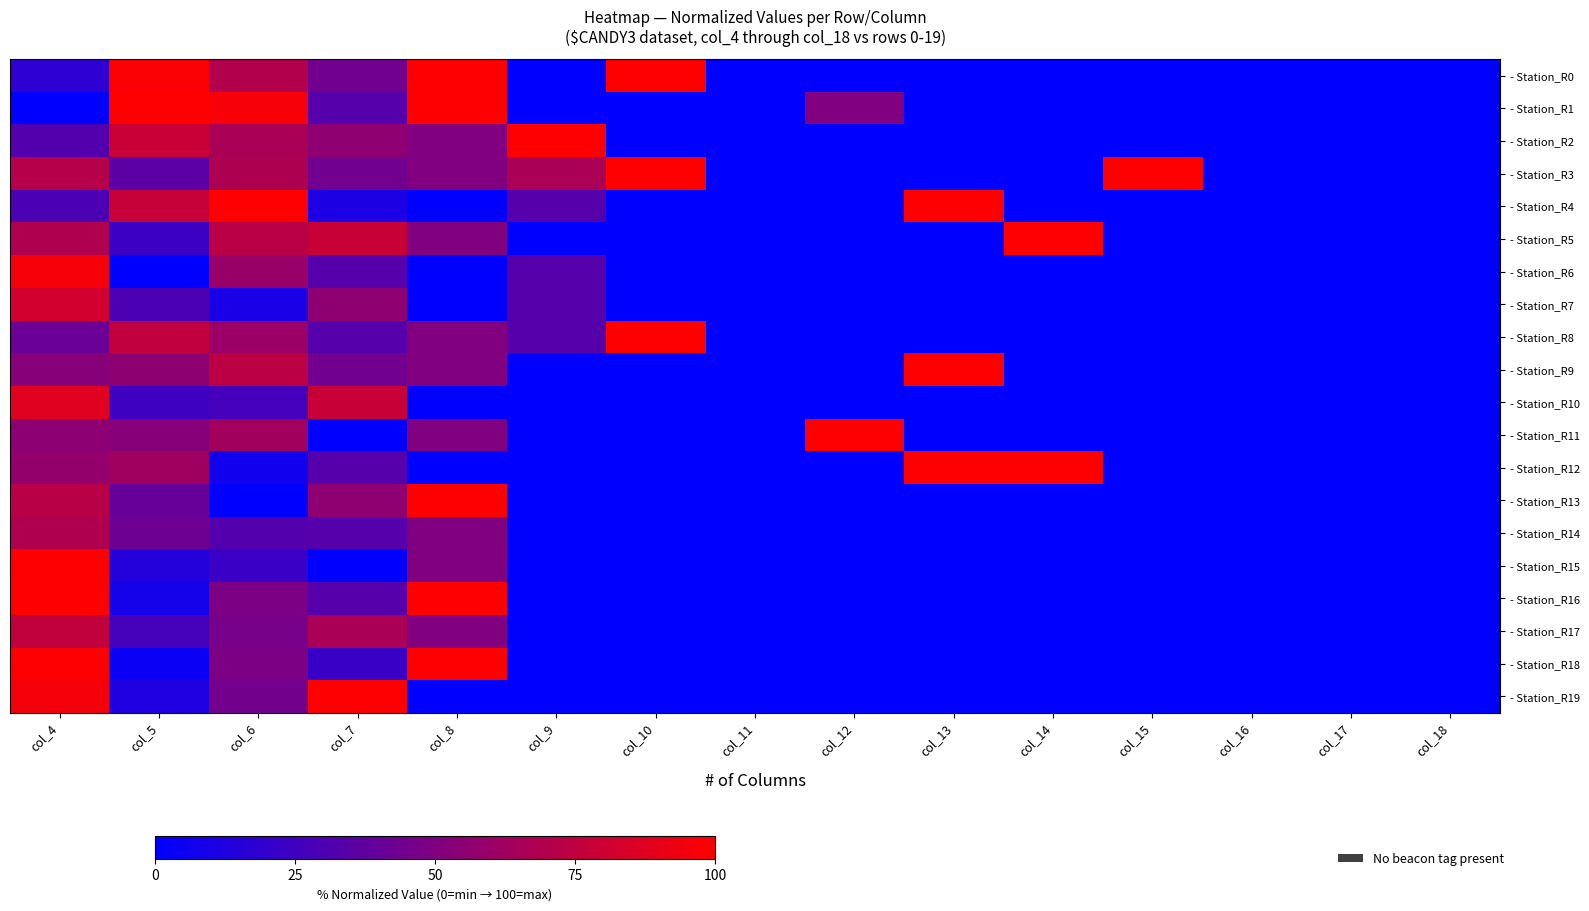

Which series changed the most between col_7 and col_12?

- Station_R11